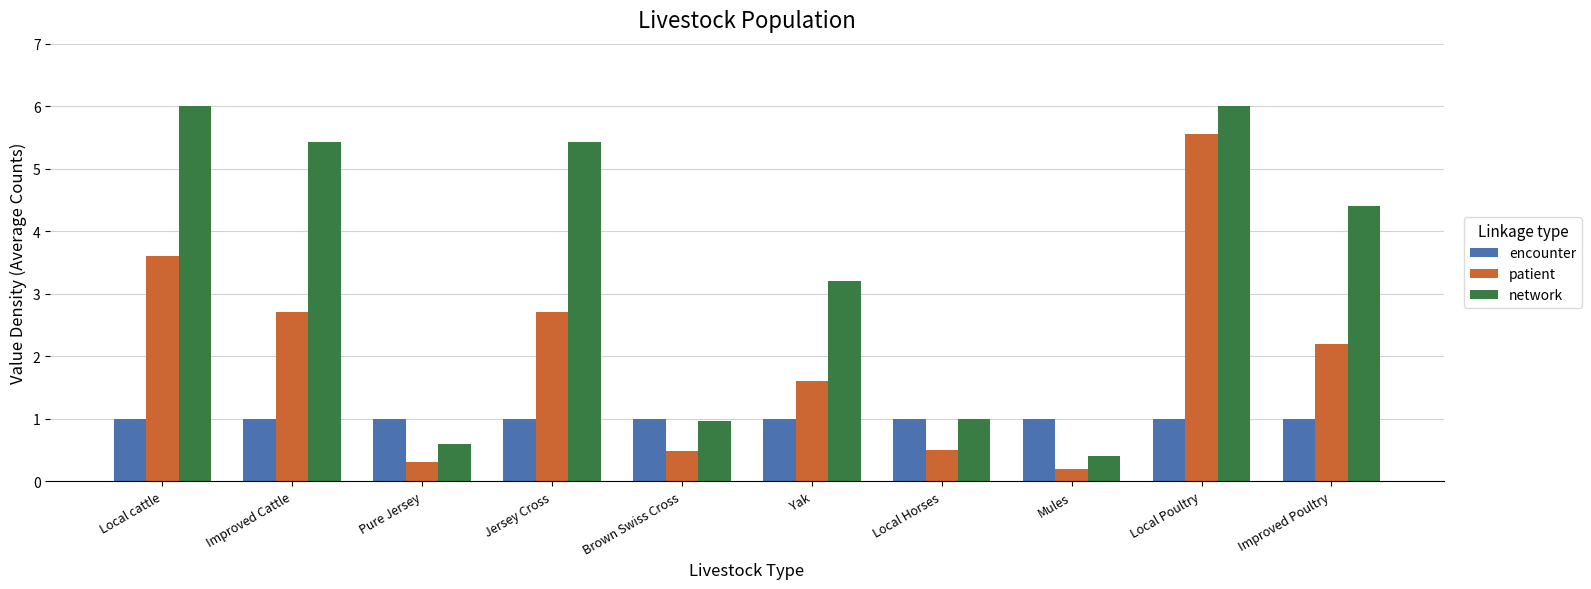

Which series changed the most between Local Horses and Local Poultry?

patient